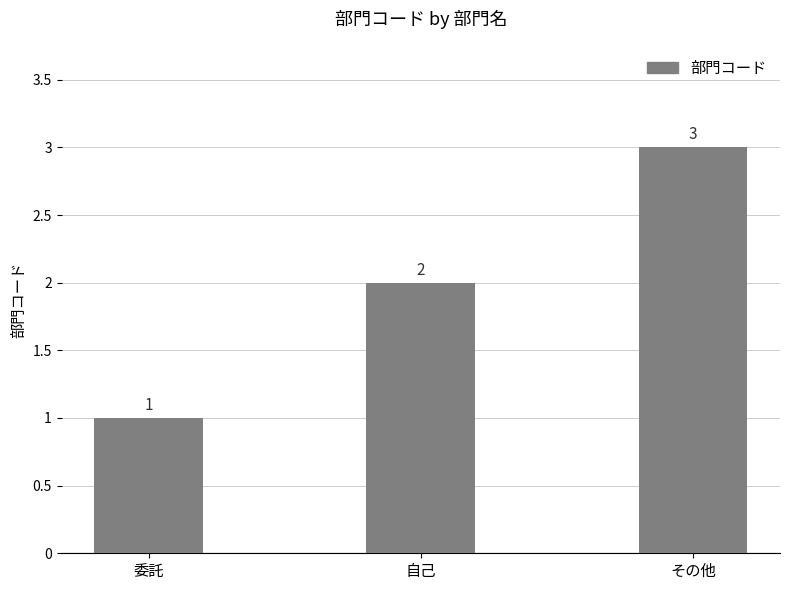

What is the approximate value at 委託?

1